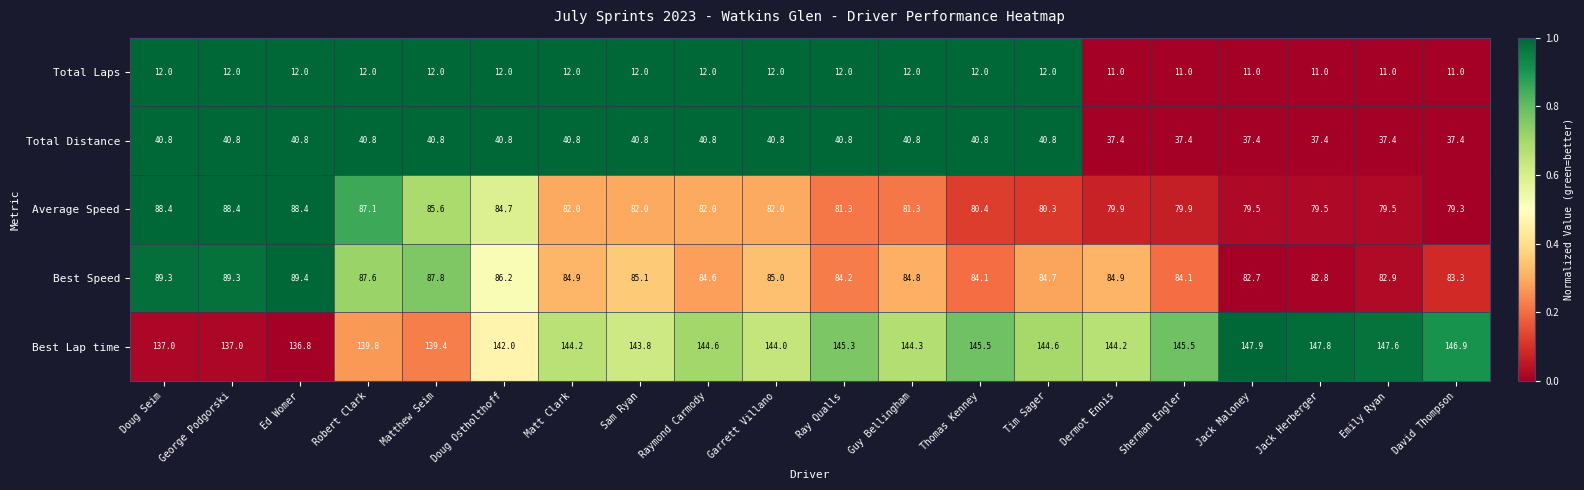

What is the difference between the second highest and minimum values in the Total Laps series?

1.0